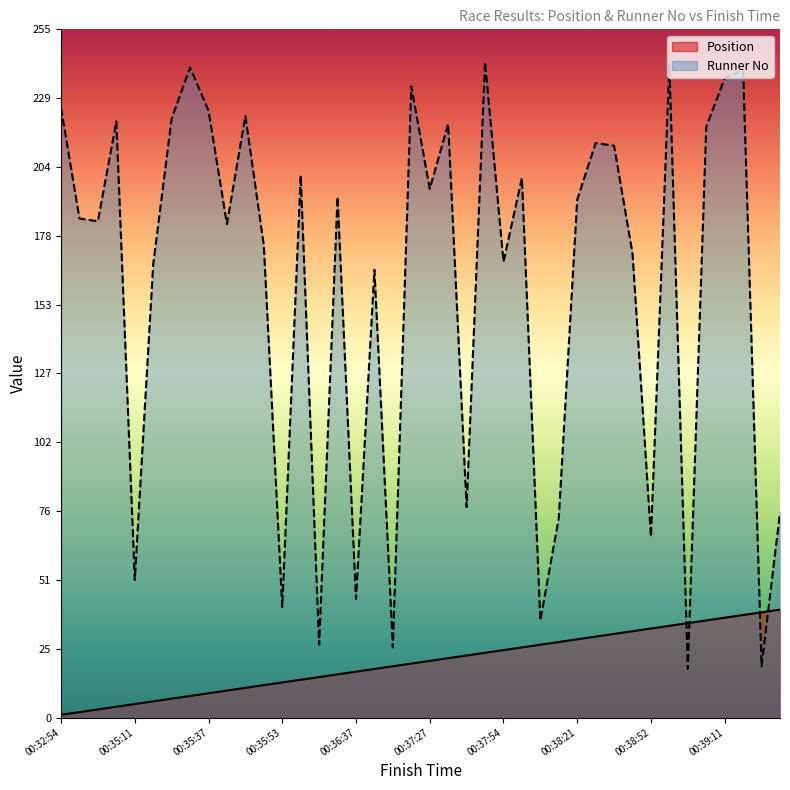

List the series in order of their overall mean, lowest first.

Position, Runner No